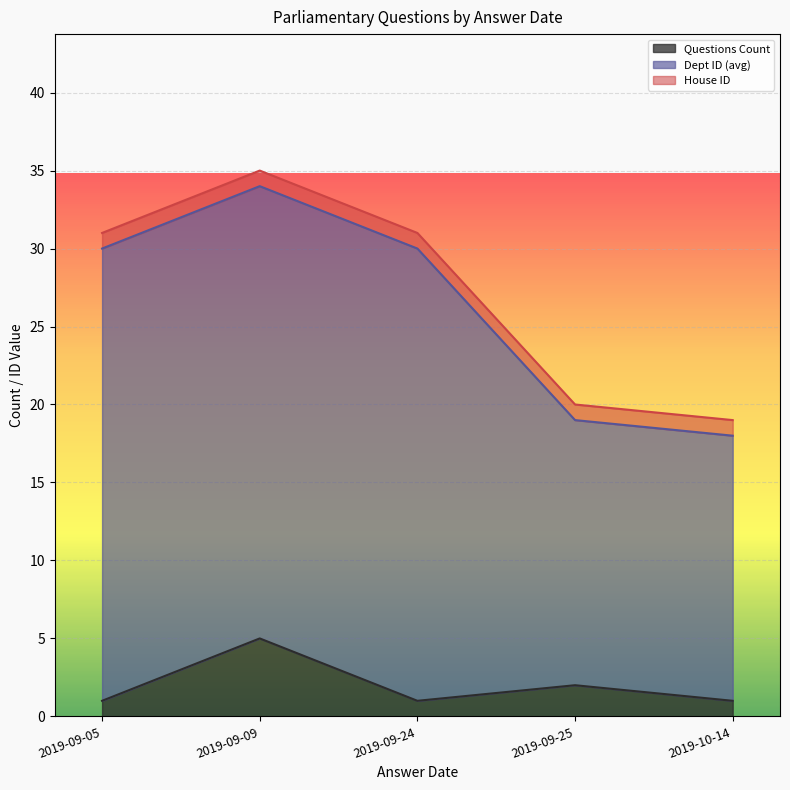

The value of Questions Count at 2019-09-05 is 0. True or false?

False